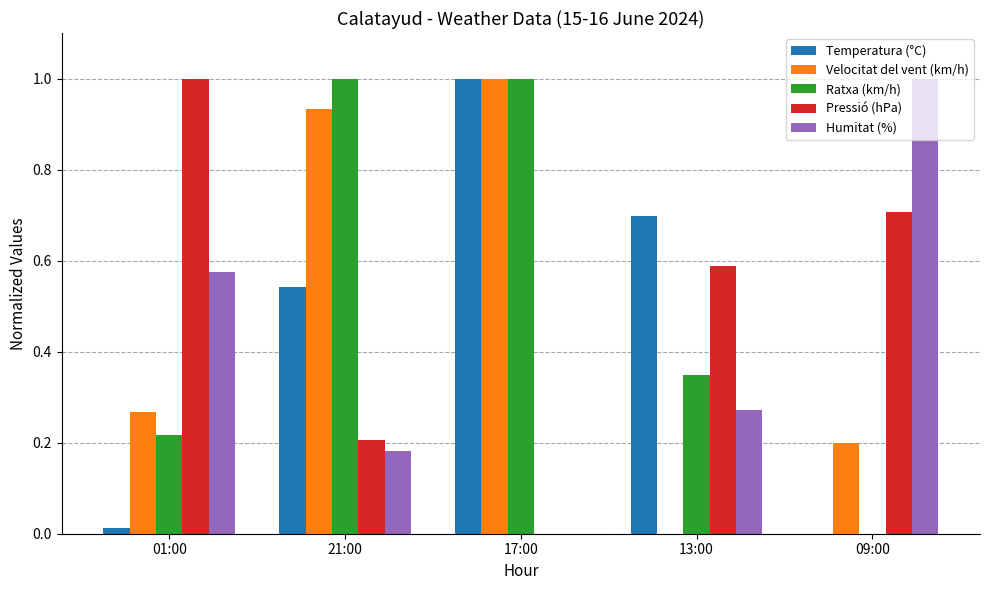

At which label does Velocitat del vent (km/h) reach its peak?

17:00